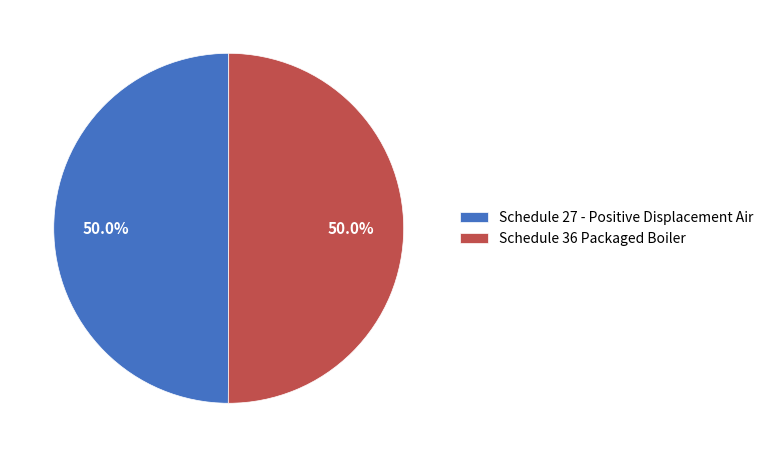

Is it true that Schedule 36 Packaged Boiler is 50% of the pie?

True